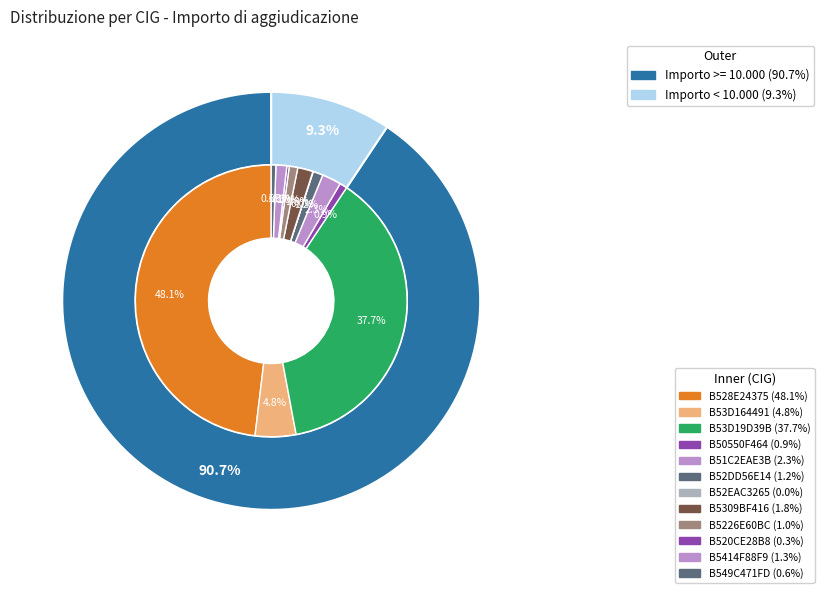

What is the change in value from B5226E60BC to B5414F88F9?

+777.2